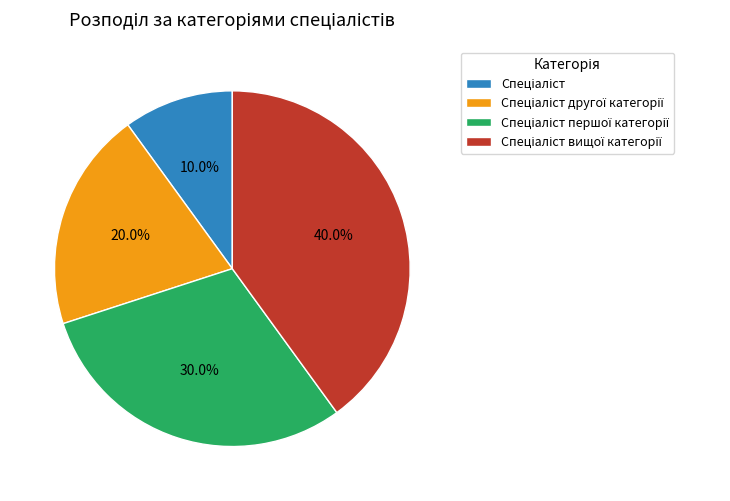

Is there any slice that represents more than half of the pie?

No